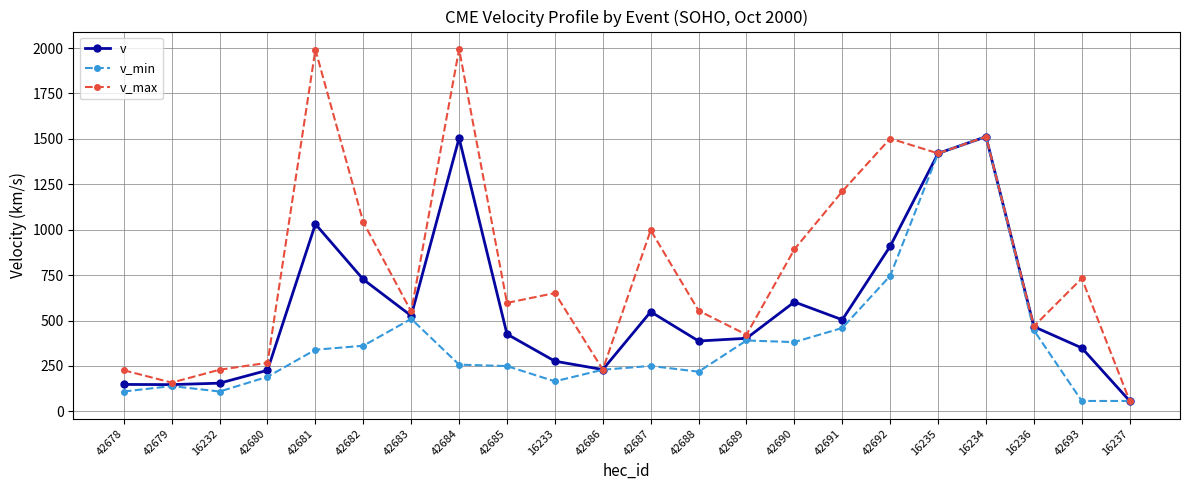

Does the chart have visible grid lines?

Yes